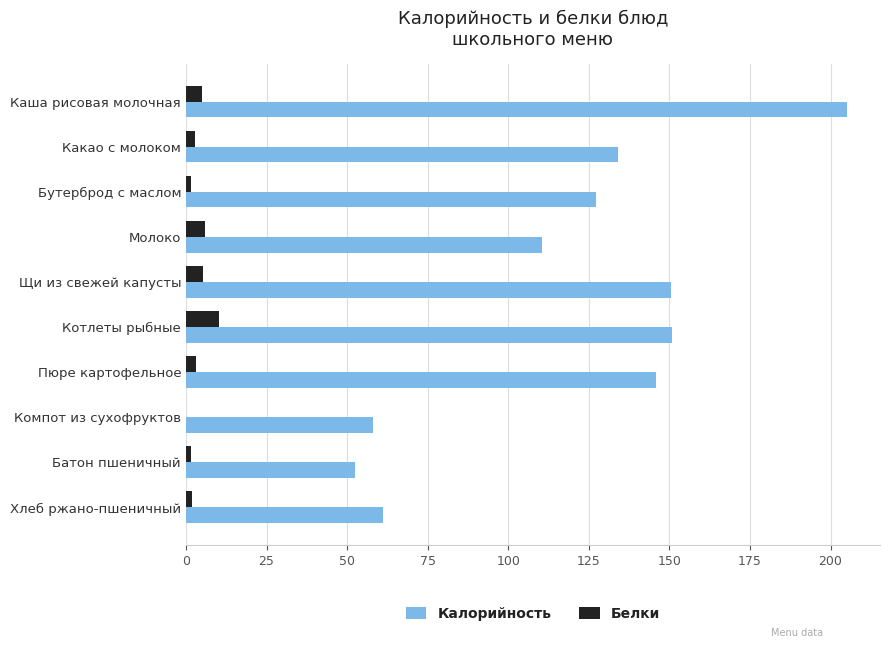

Read the Белки value at Молоко.

5.9